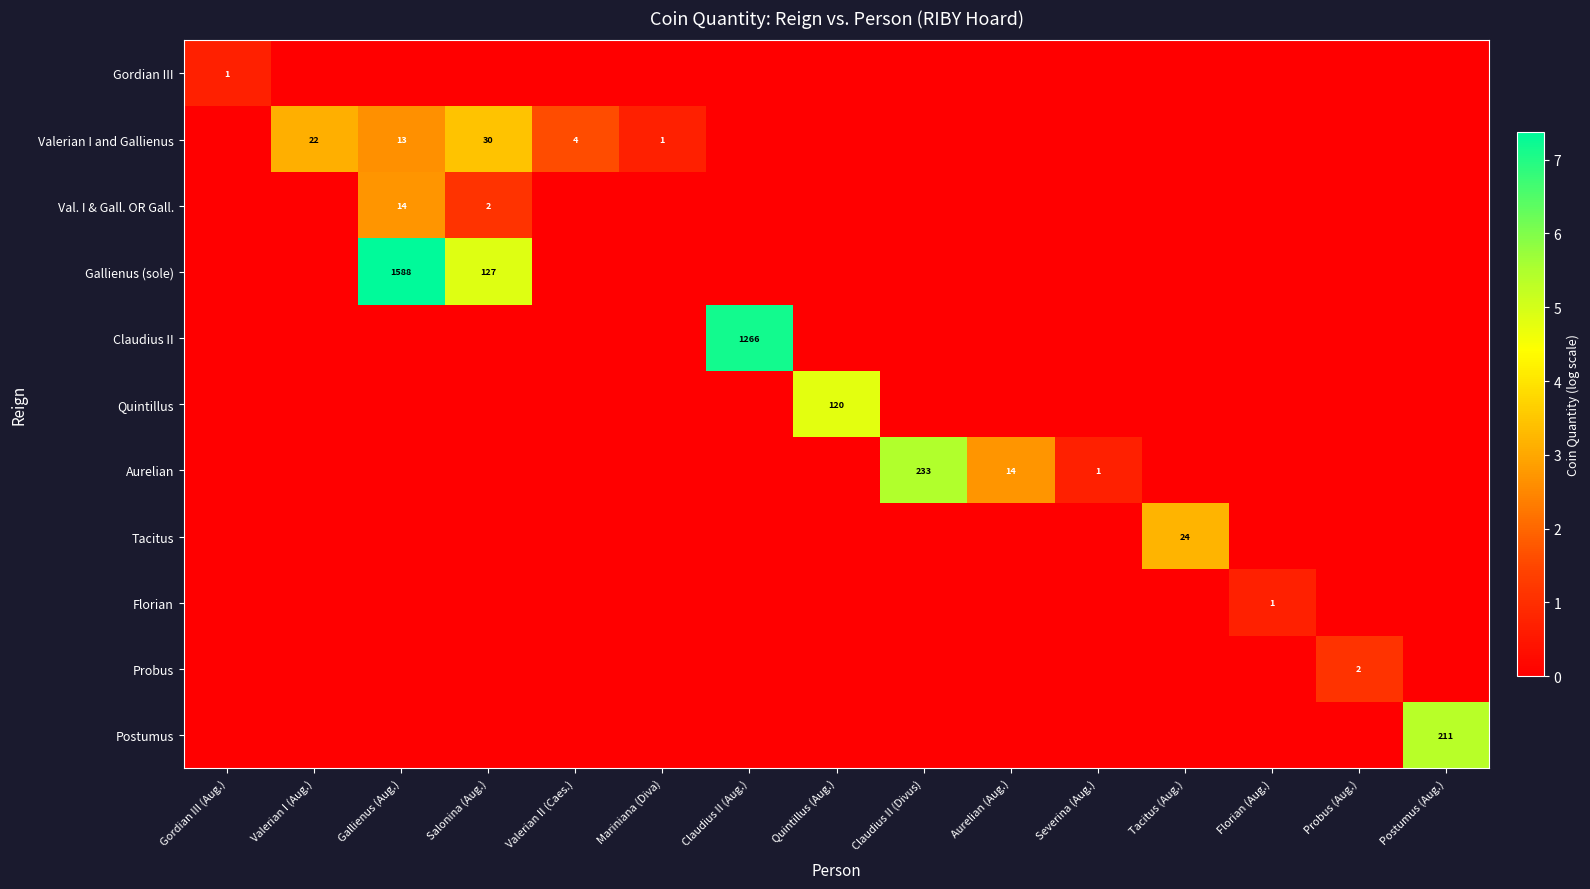

Which category has the highest value in the Val. I & Gall. OR Gall. series?

Gallienus (Aug.)